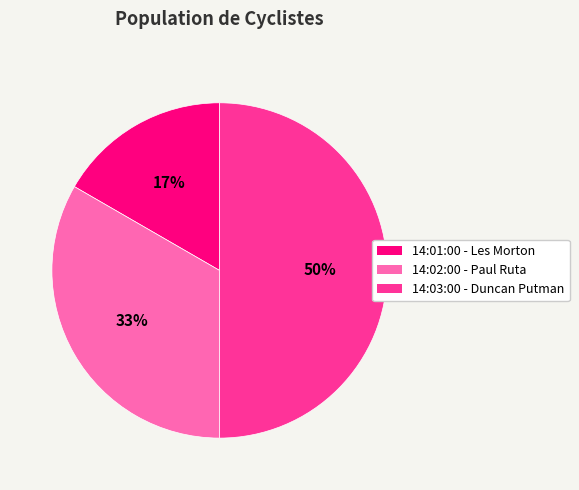

What is the largest slice in the pie chart?

14:03:00